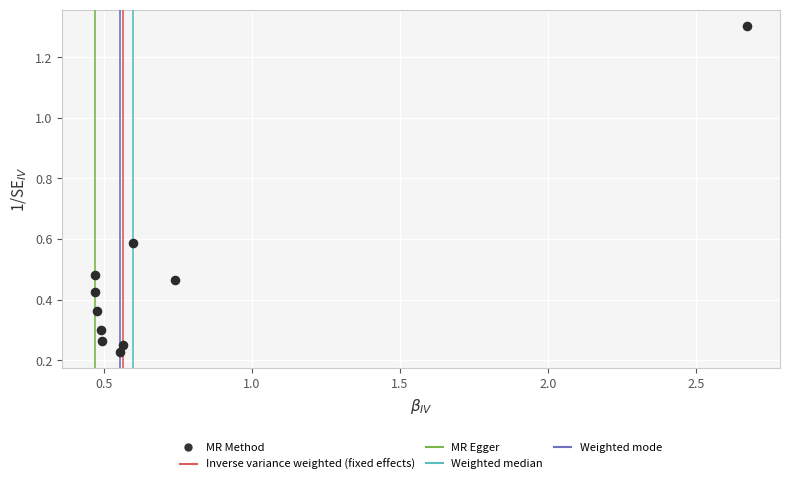

What is the range of Y values (max minus min)?

1.1